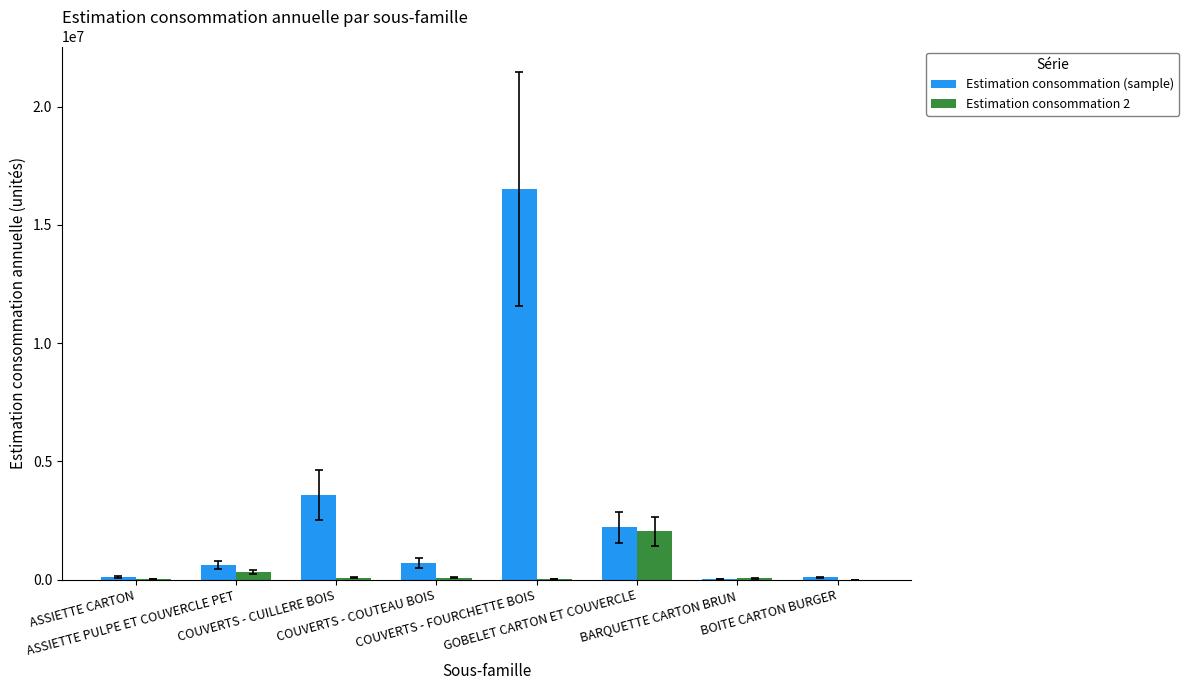

What is the sum of all Estimation consommation (sample) values?

23894500